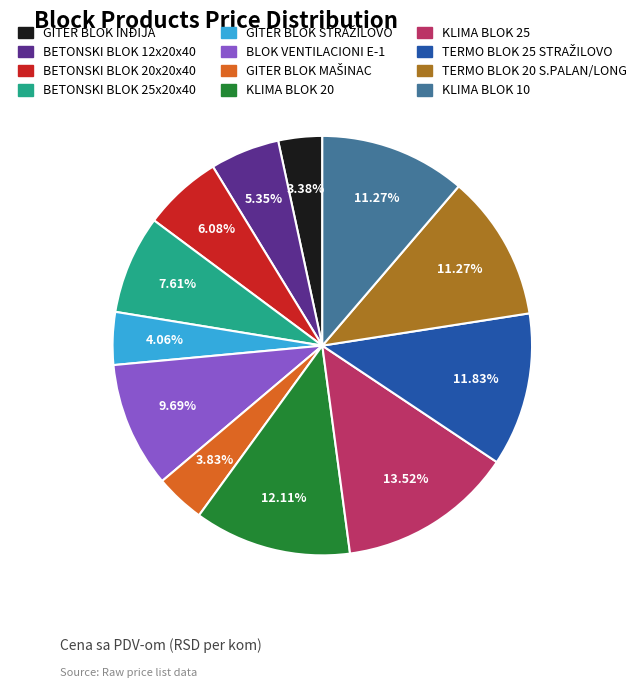

To the nearest percent, what is the difference between the largest and smallest slice percentages?

10%